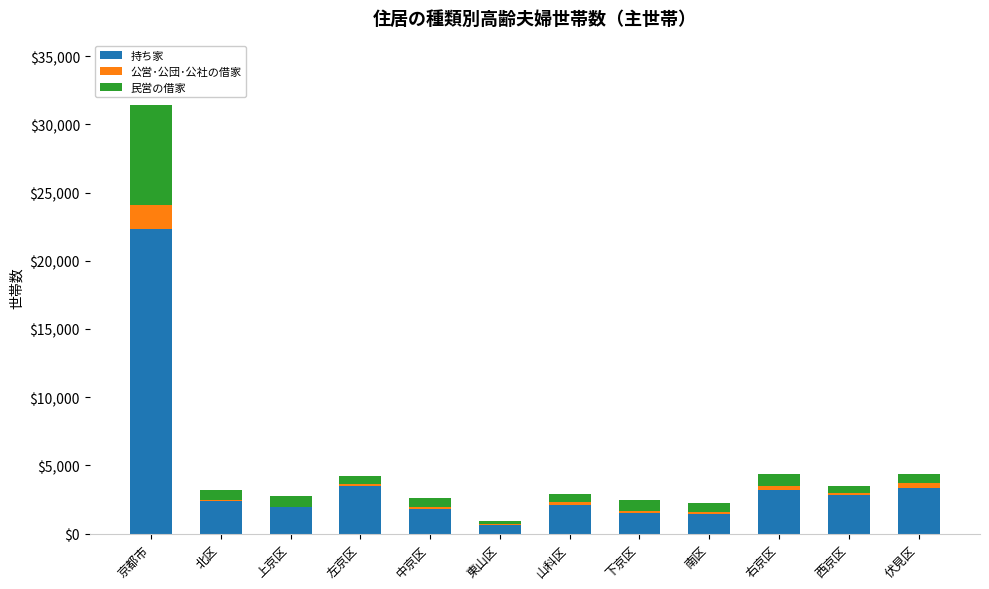

Is it true that 持ち家 equals 5382 at 京都市?

False